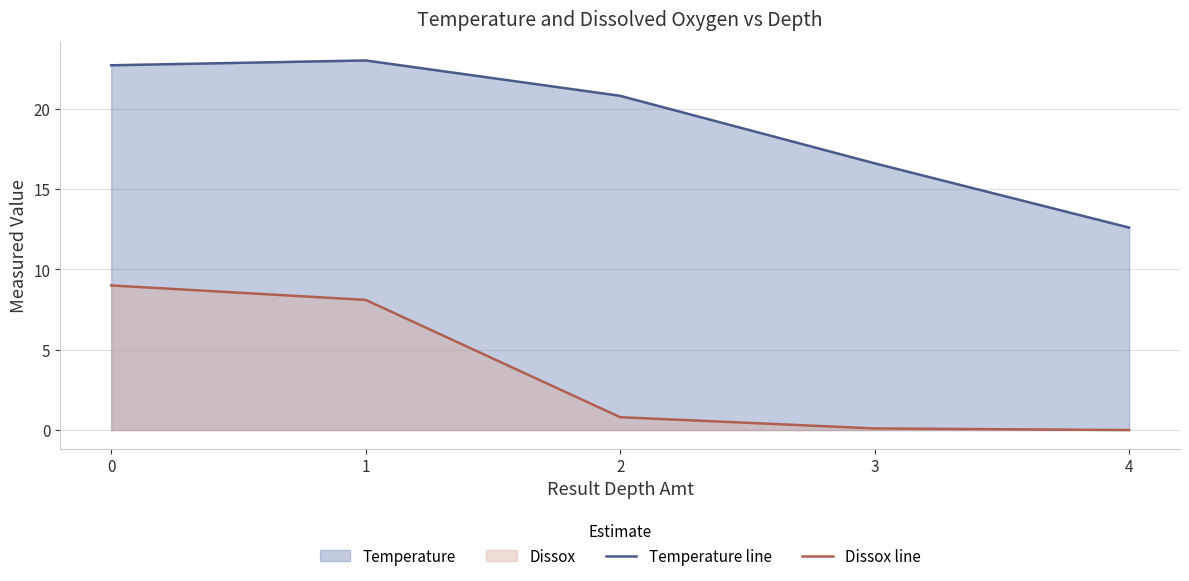

What is the average value of the Temperature line series?

19.1